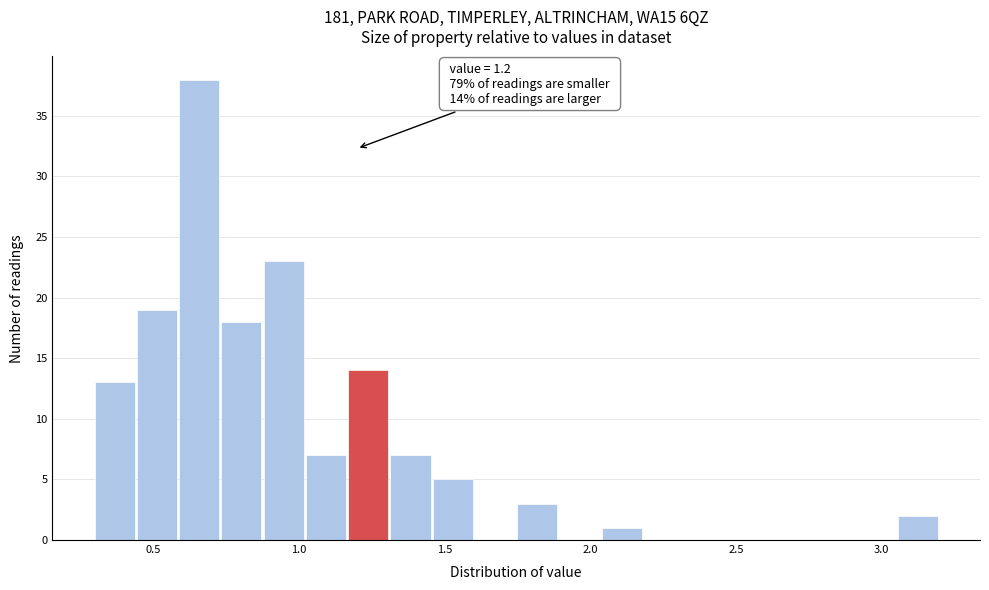

Read against the x-axis, roughly where is the centre of the tallest bar?

0.65